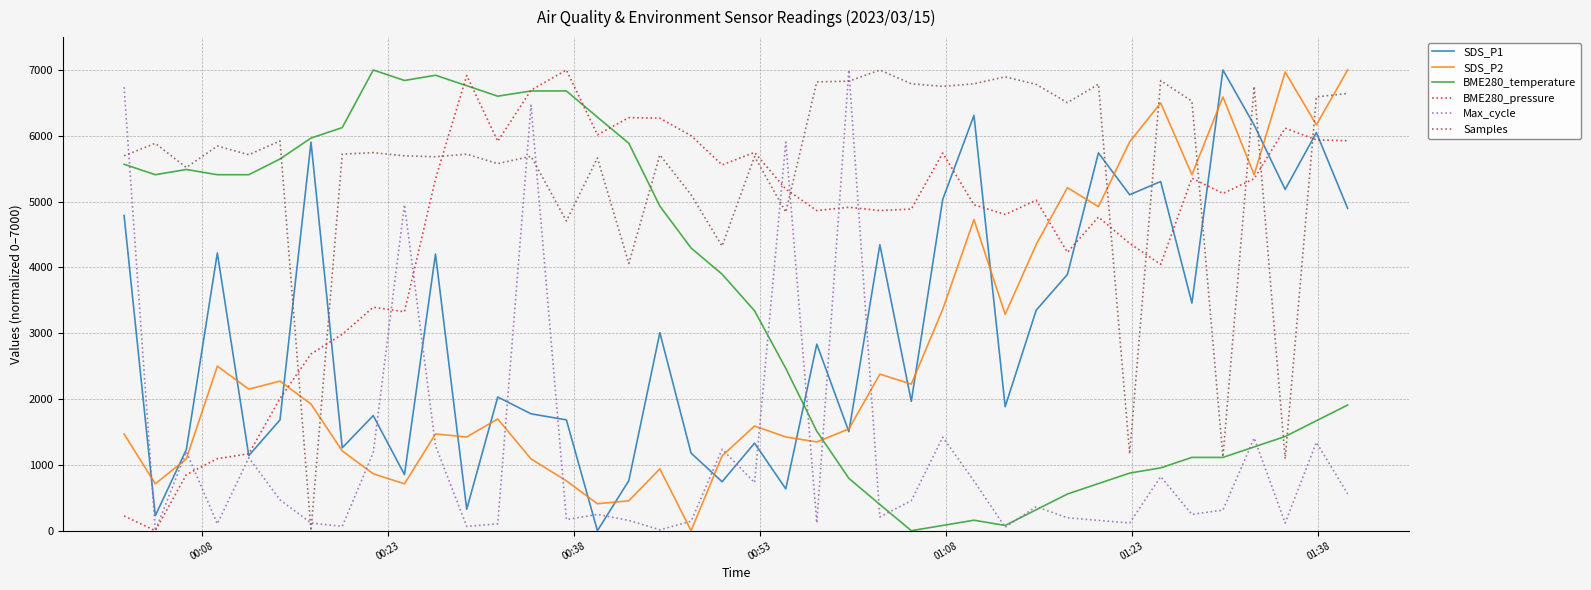

What is the difference between the maximum and minimum values in the Samples series?

7000.0